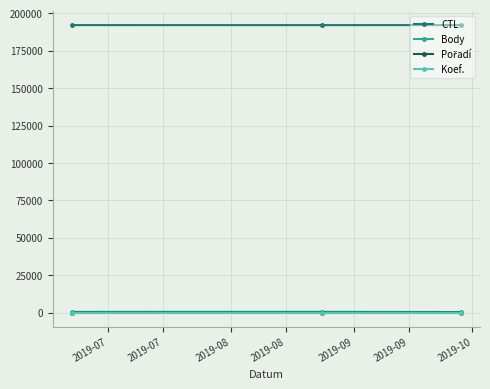

Which series has the largest total across all categories?

CTL